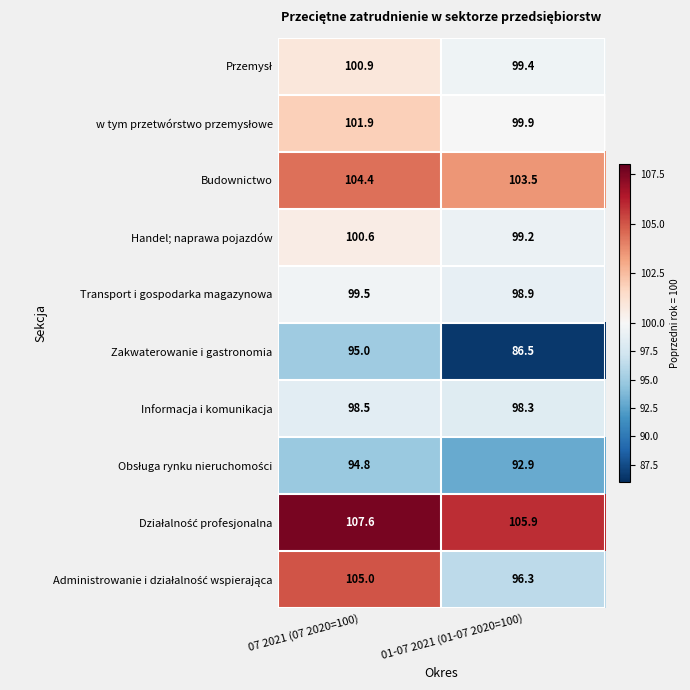

What is the spread (max minus min) of values at 07 2021 (07 2020=100)?

12.8